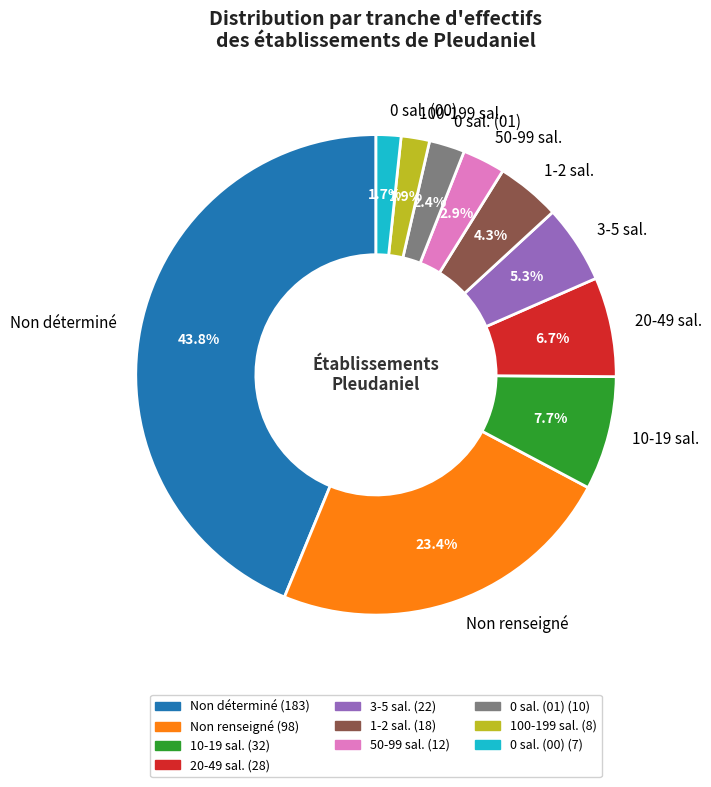

Which slice is the largest?

Non déterminé